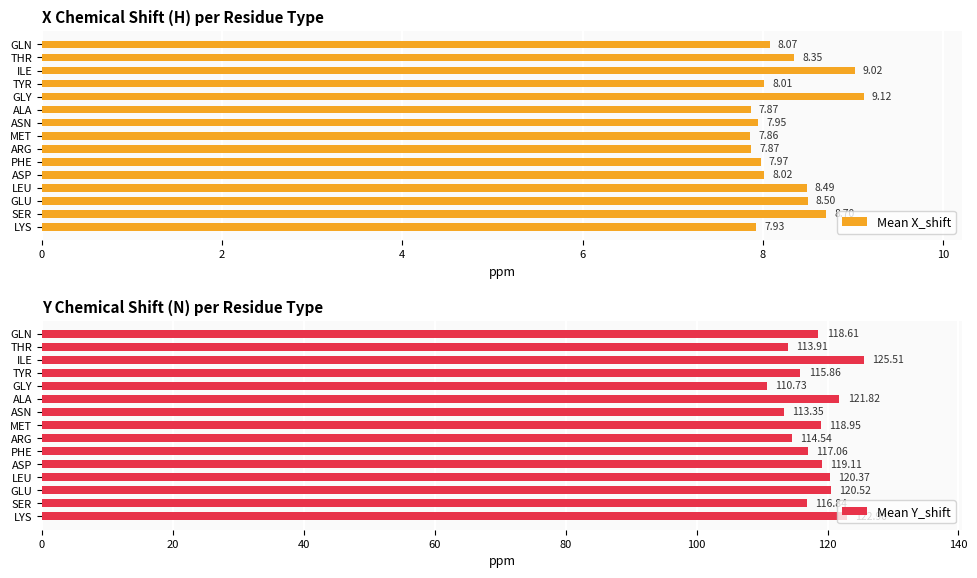

The Mean Y_shift series shows 119.1 at ASP. True or false?

True